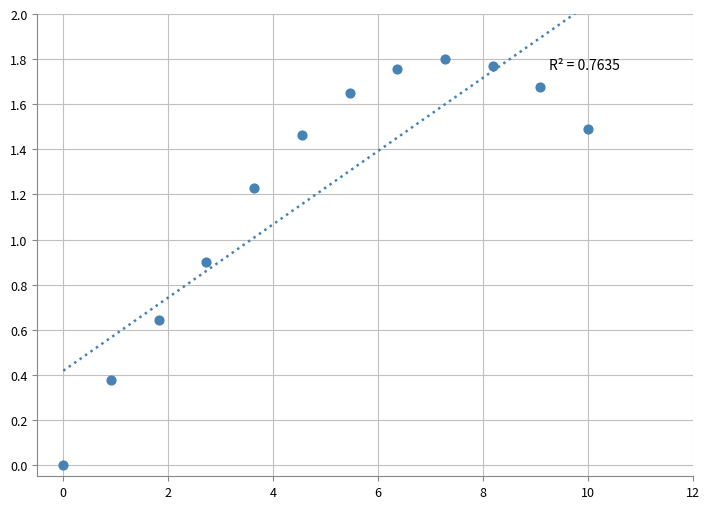

What is the average X value?

5.0